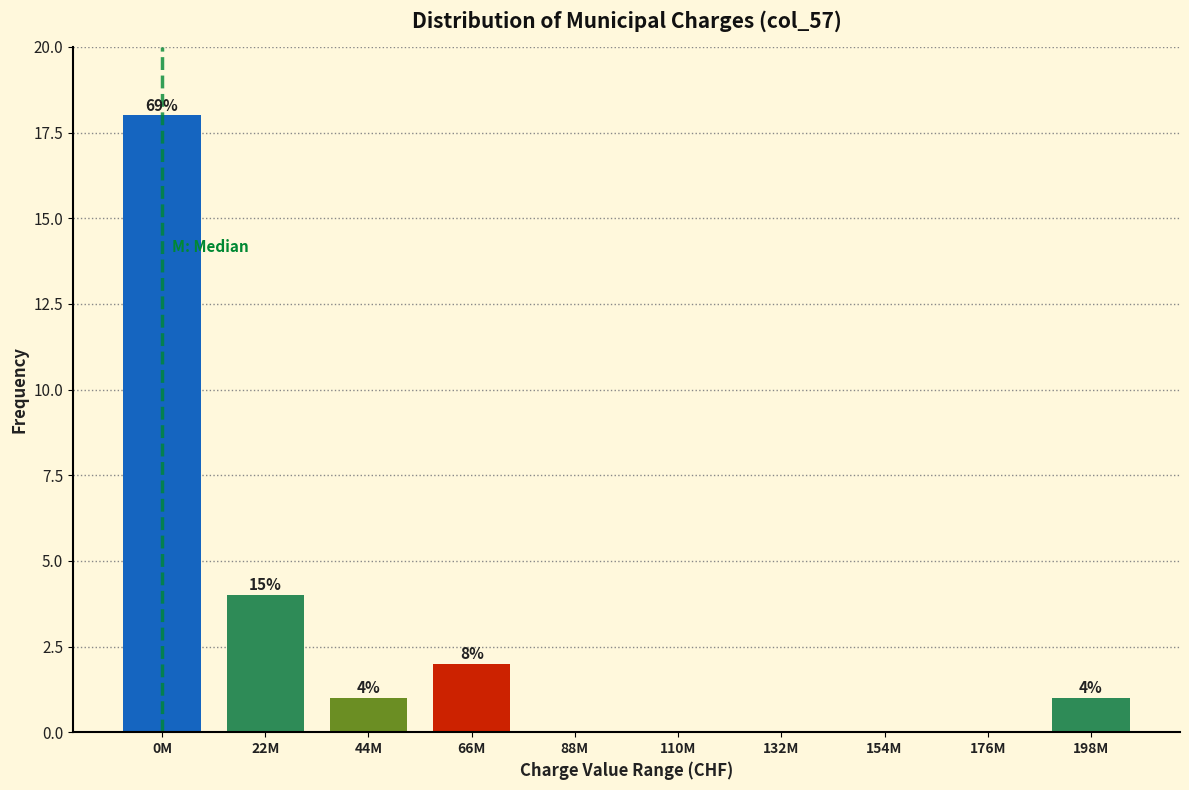

Are the bars horizontal?

No